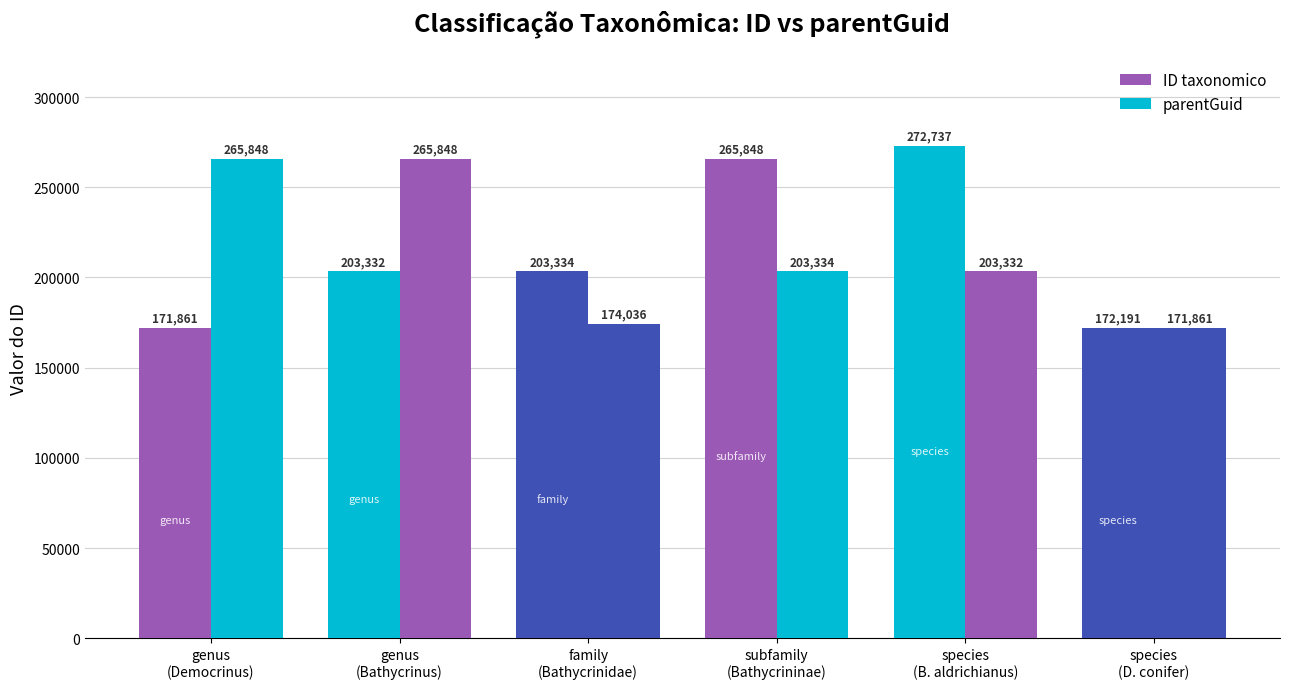

How many values in the parentGuid series are below 203334?

3